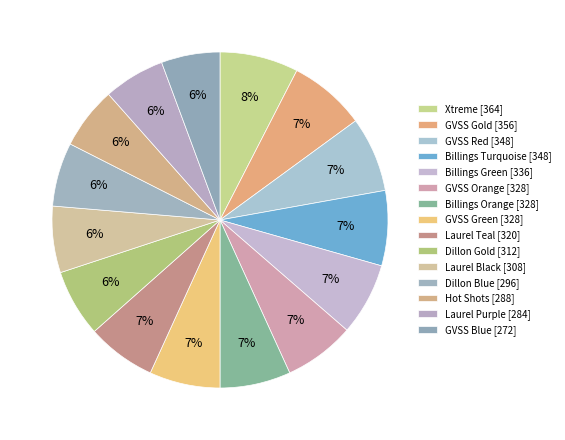

Combined, what portion of the pie is Hot Shots and Laurel Purple?

11.9%